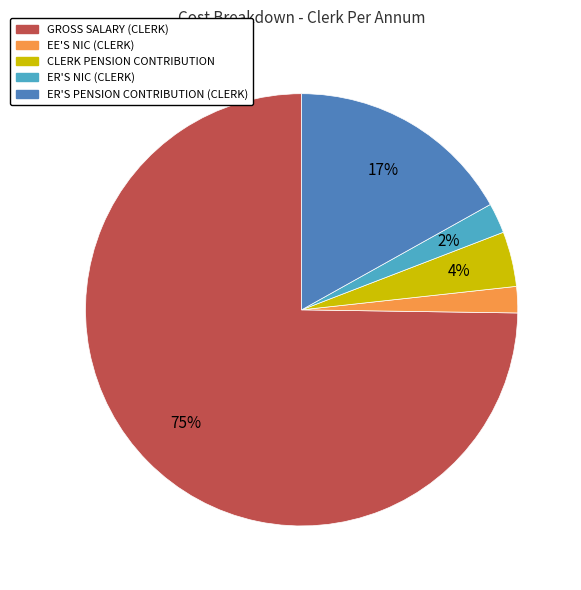

What is the majority slice?

GROSS SALARY (CLERK)